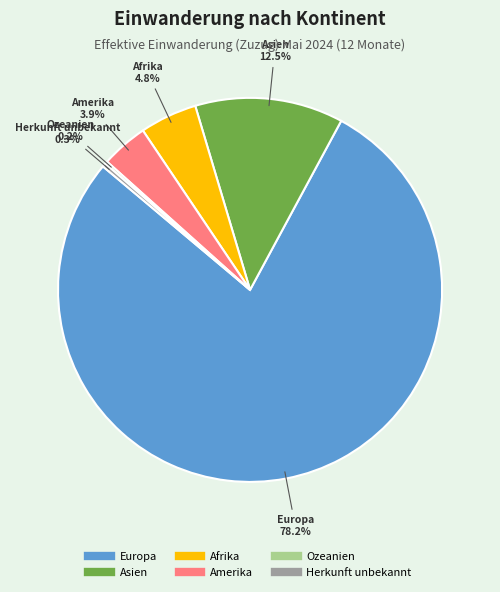

Is it true that Europa is 88% of the pie?

False